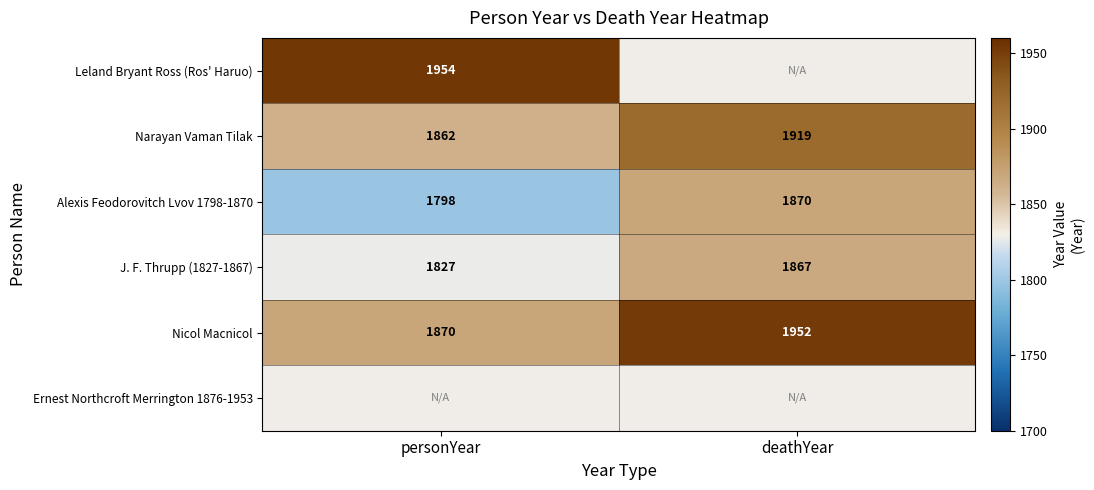

At which label does Narayan Vaman Tilak reach its minimum?

personYear